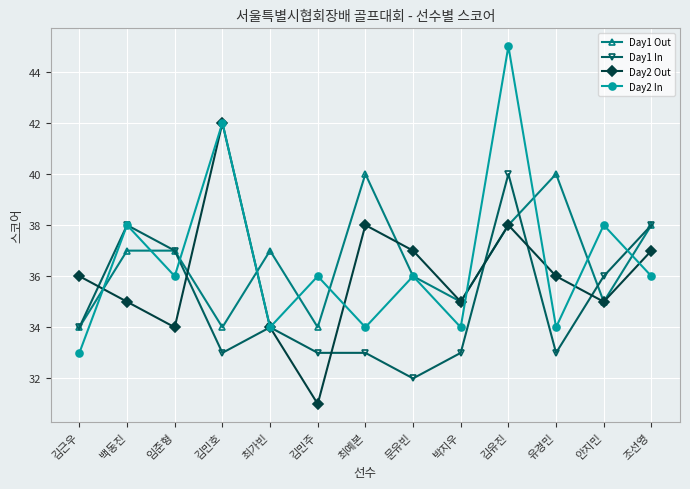

What is the lowest value of the Day1 In series?

32